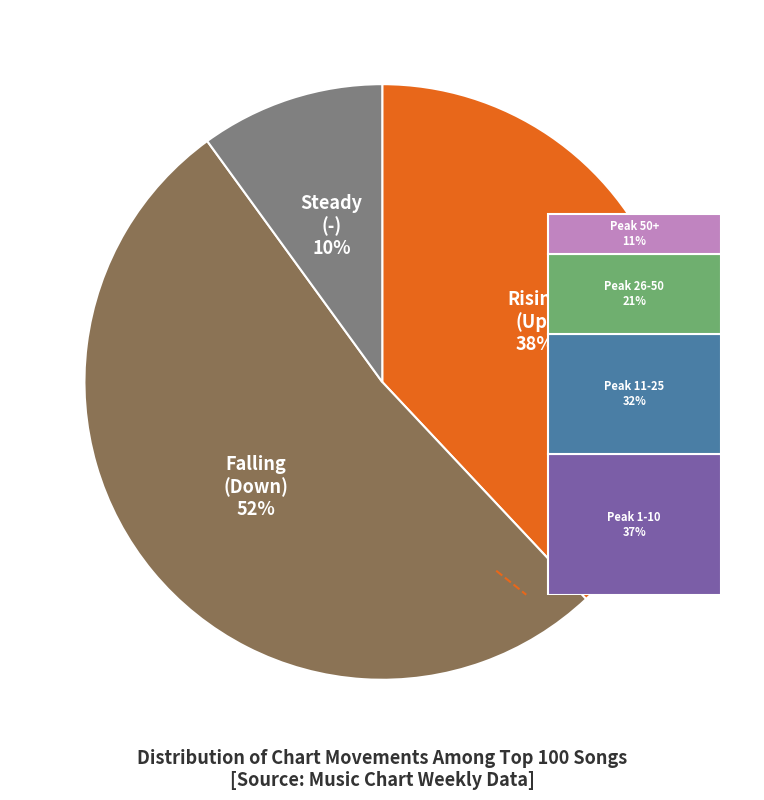

Is it true that up is 38% of the pie?

True